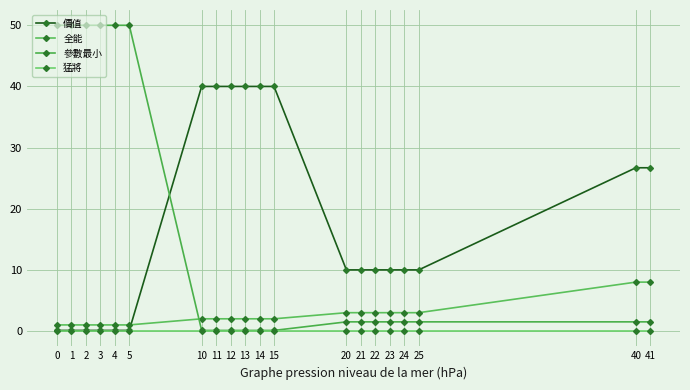

Where is 全能 nearest to the value 4?

20